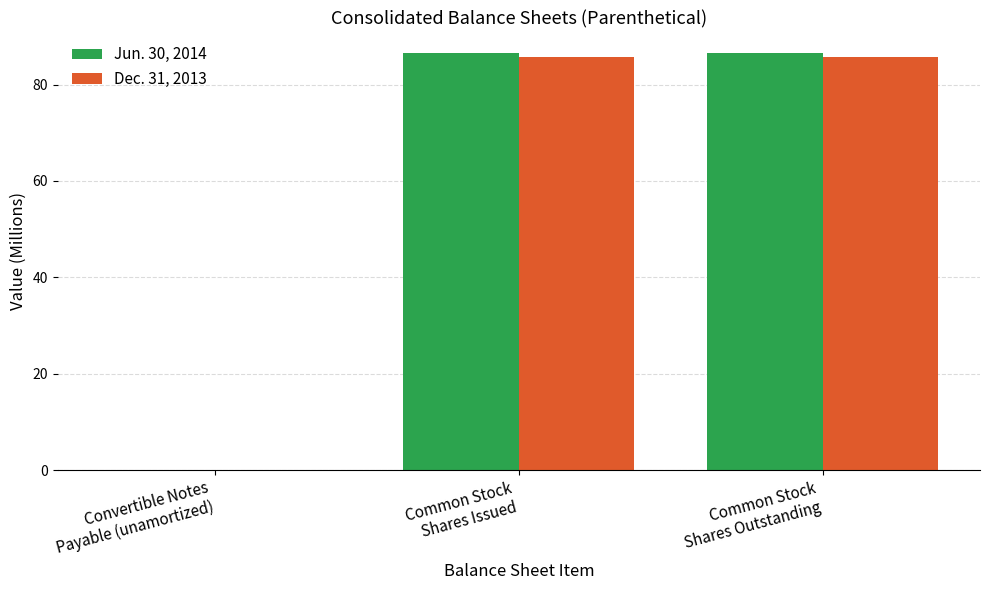

How many groups of bars are there?

3